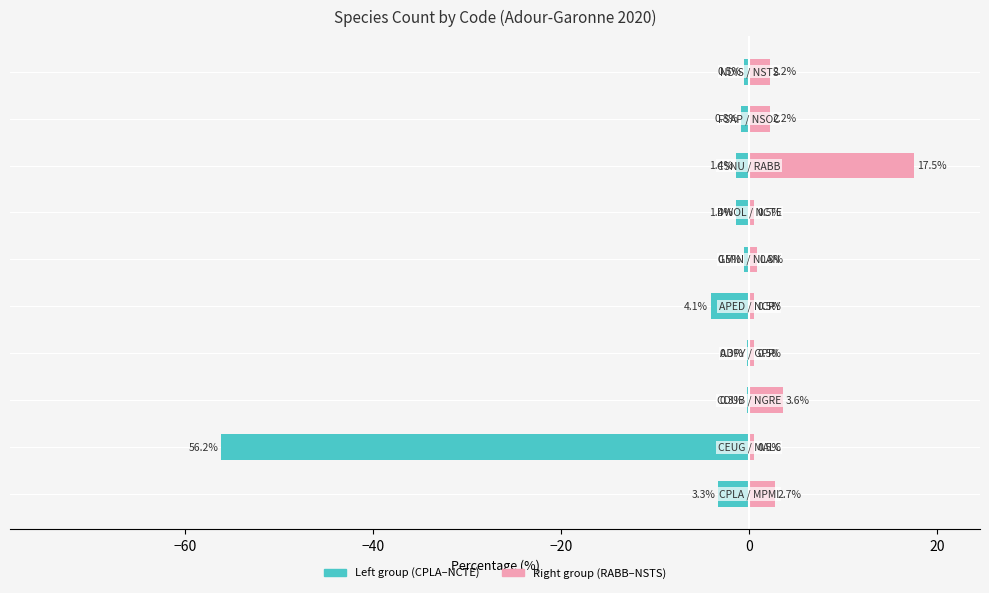

What is the difference between the maximum and minimum values in the Left group series?

55.9